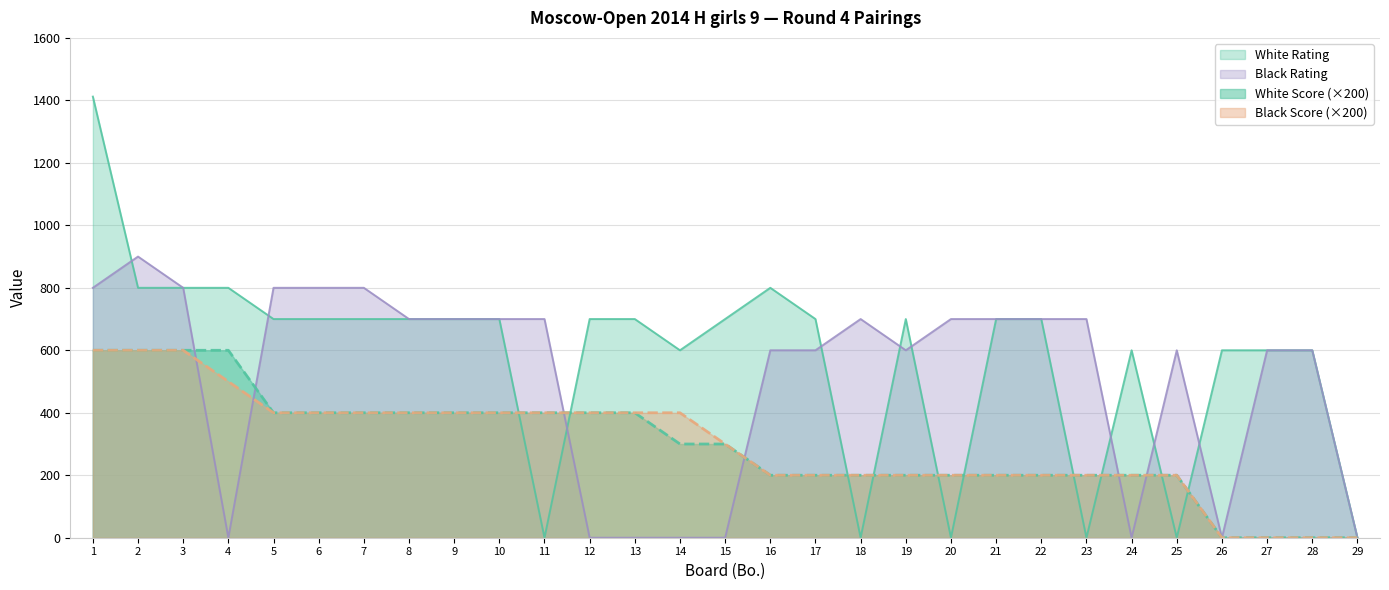

What is the value of the Black Score point at the 9th from the left?

400